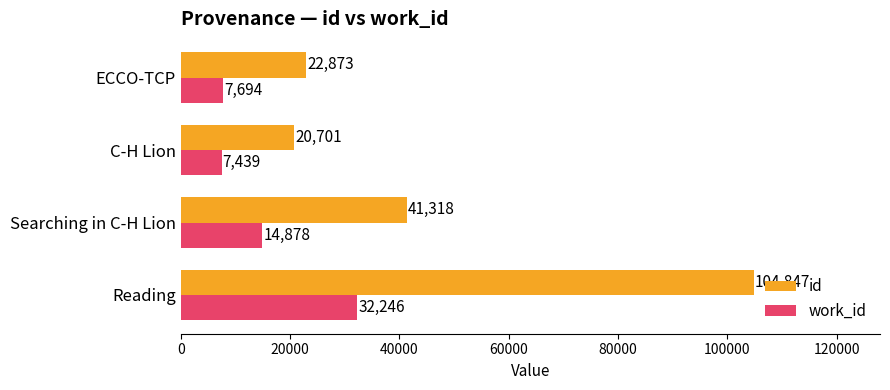

True or false: id has a value of 22873 at ECCO-TCP.

True